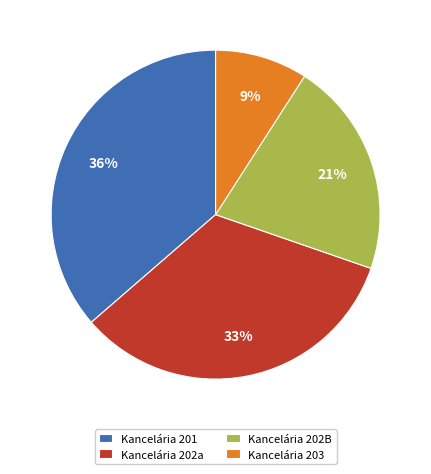

Which has a higher value, Kancelária 203 or Kancelária 201?

Kancelária 201